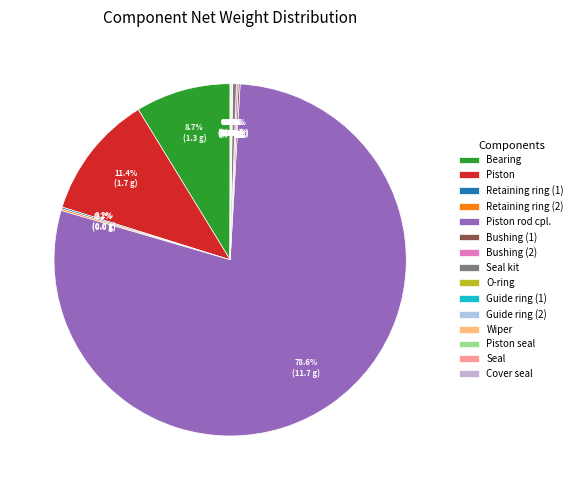

Which has a higher value, Cover seal or Guide ring (2)?

Cover seal